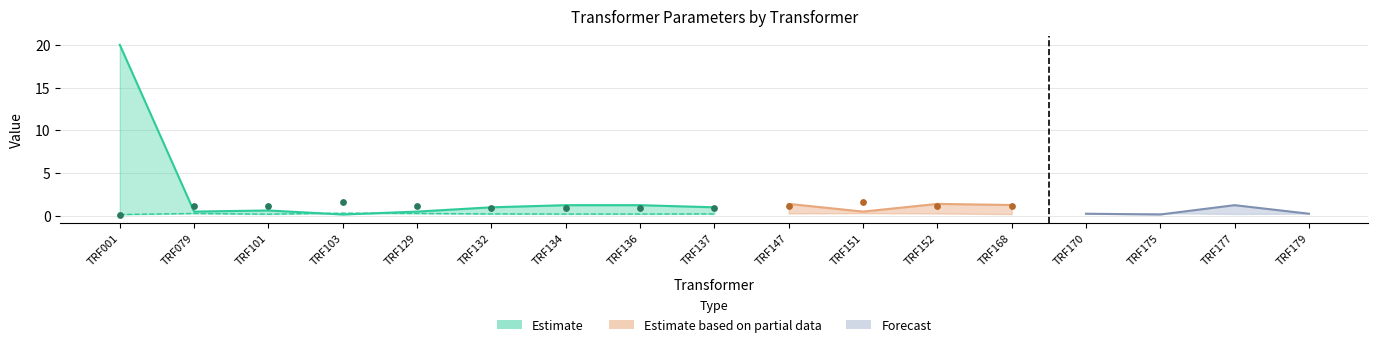

At how many categories does at least one series exceed 19?

1